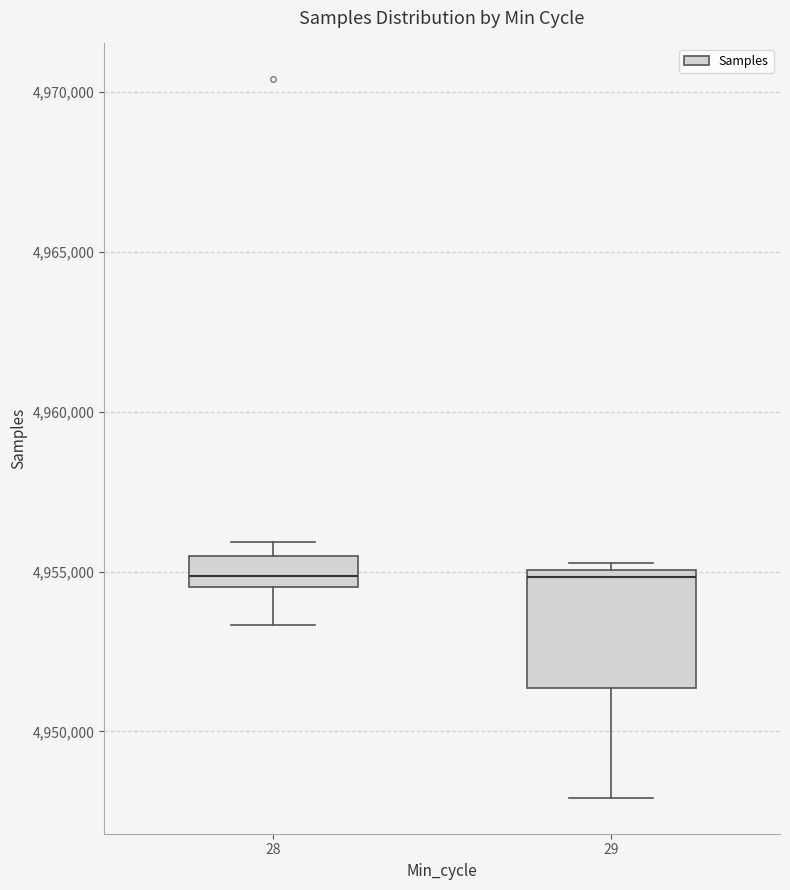

Where is the upper edge of the box at x = 28 on the y-axis? The values are not printed on the chart, so give them approximately, as read against the axis.

4955500